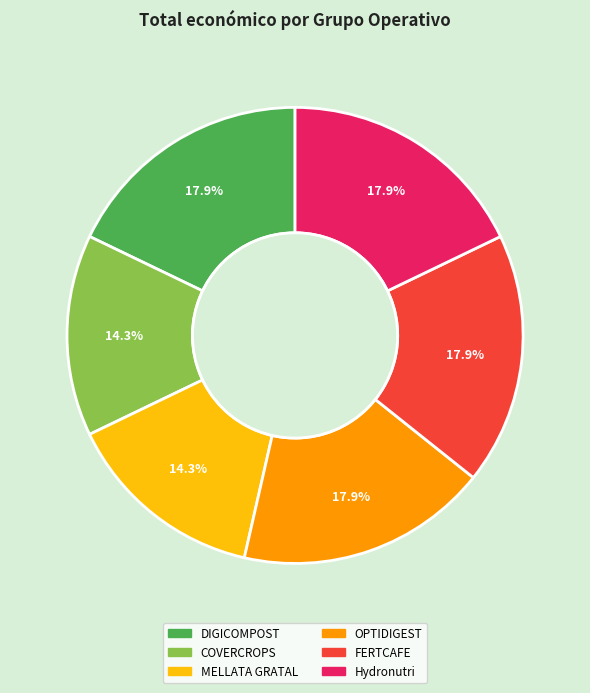

What portion of the pie excludes COVERCROPS?

85.7%